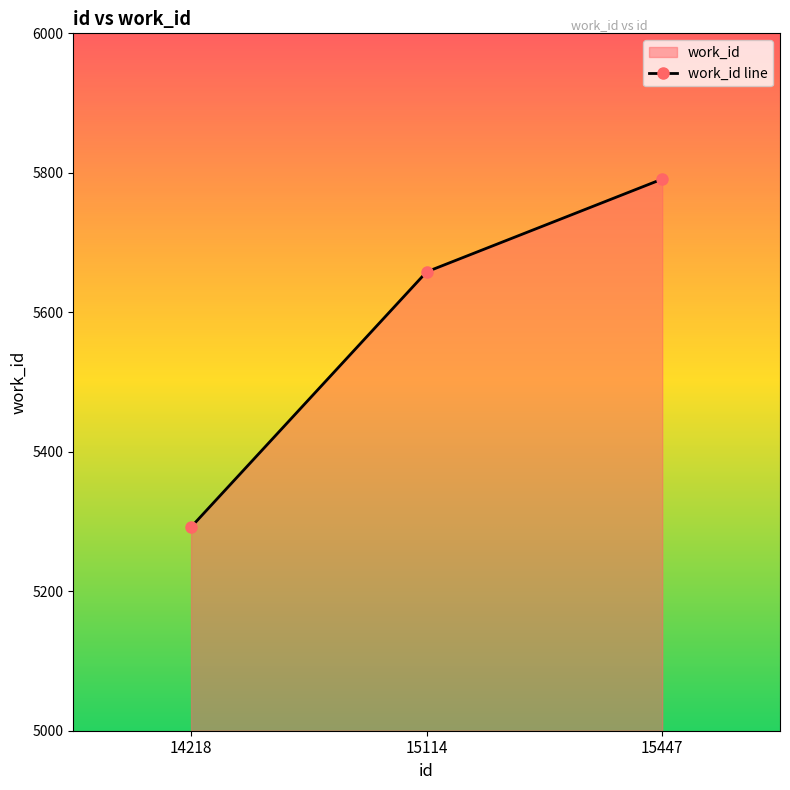

What is the greatest value displayed?

5791